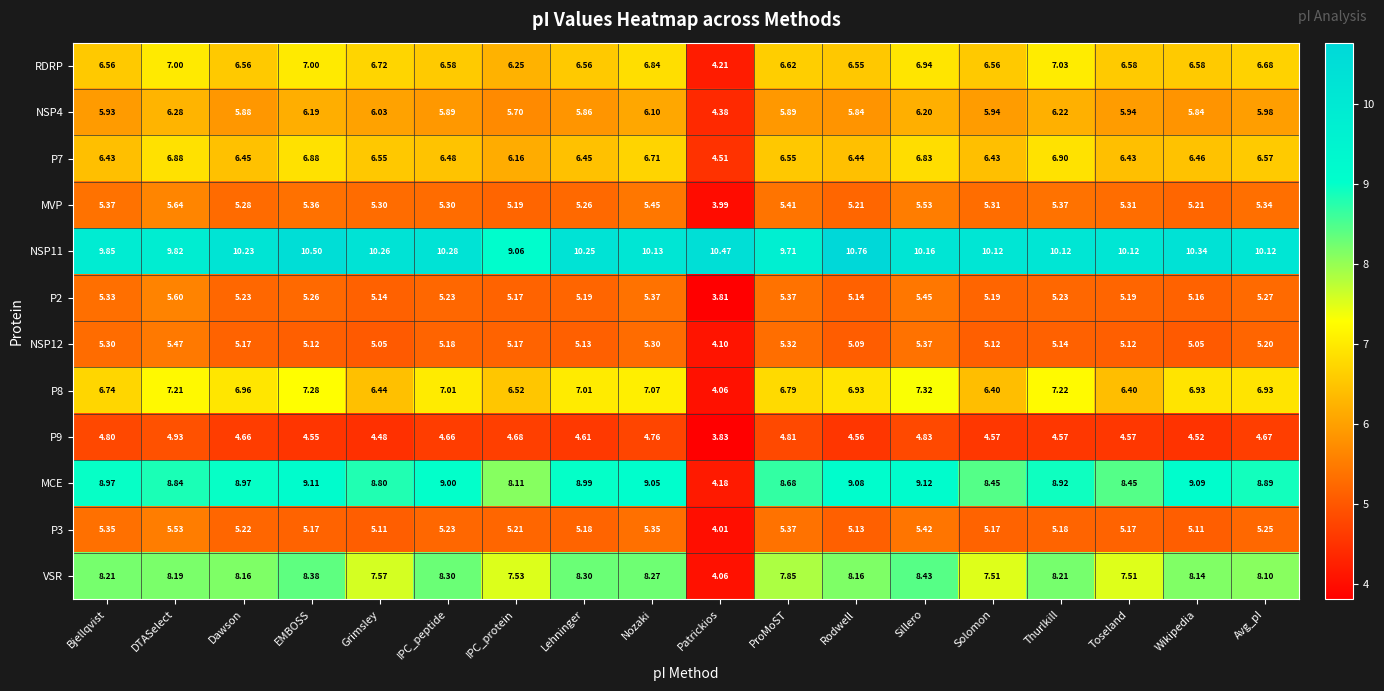

Which category has the lowest value across all series?

Patrickios